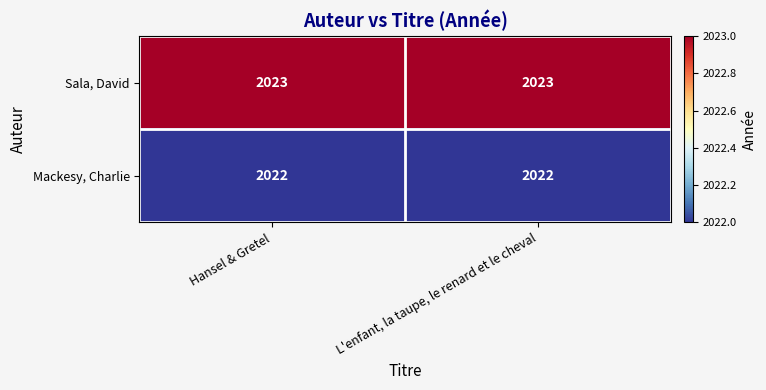

Is the value of Mackesy, Charlie at L'enfant, la taupe, le renard et le cheval greater than the value of Sala, David at L'enfant, la taupe, le renard et le cheval?

No